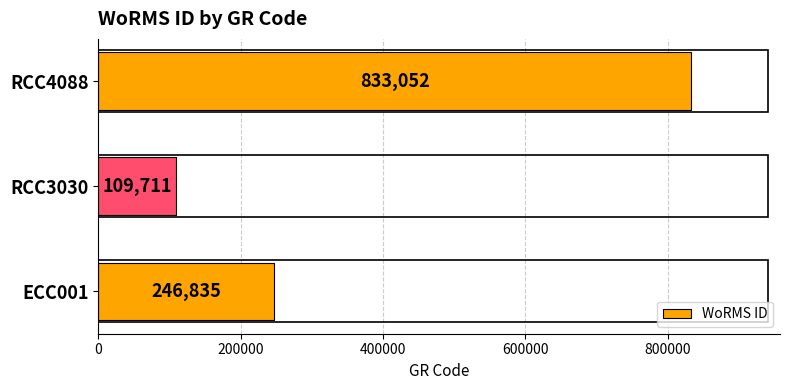

Count the values in the range 109711 to 833052.

3